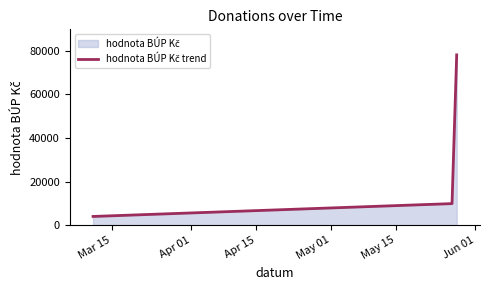

What is the sum of all values?

91881